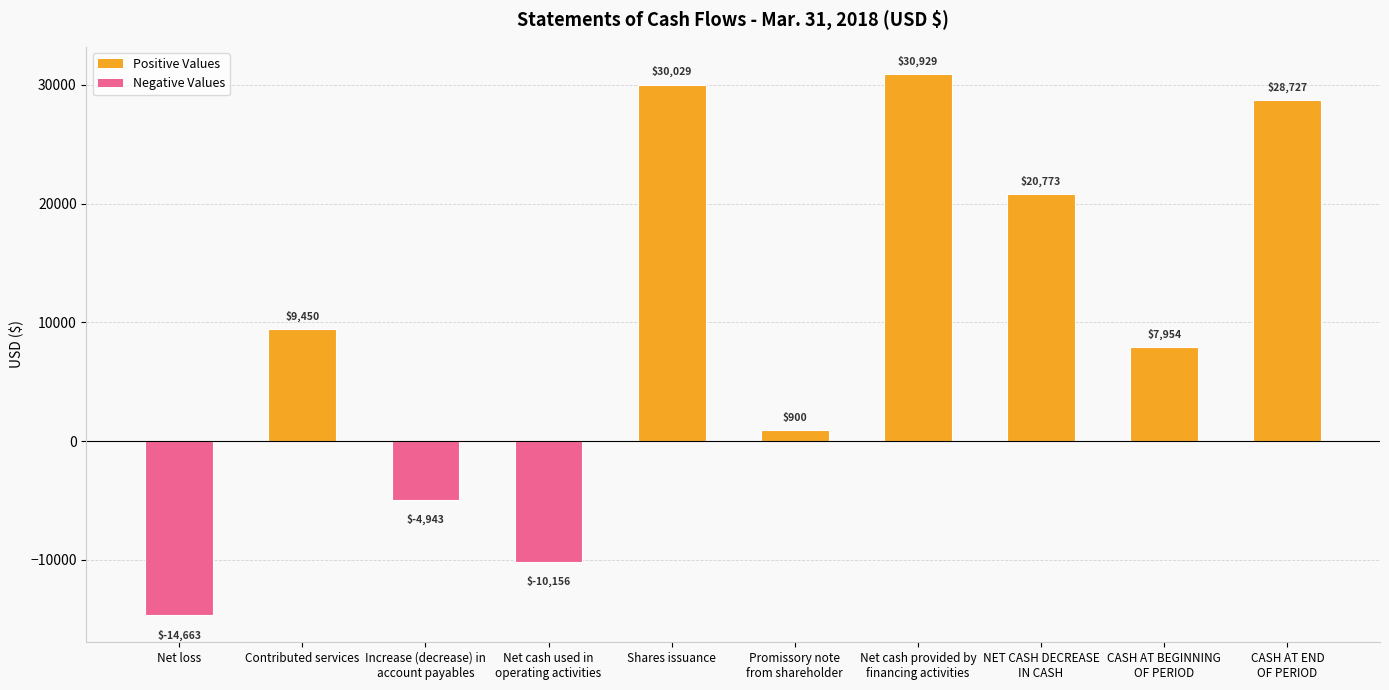

At which label is the value closest to 8133?

CASH AT BEGINNING
OF PERIOD